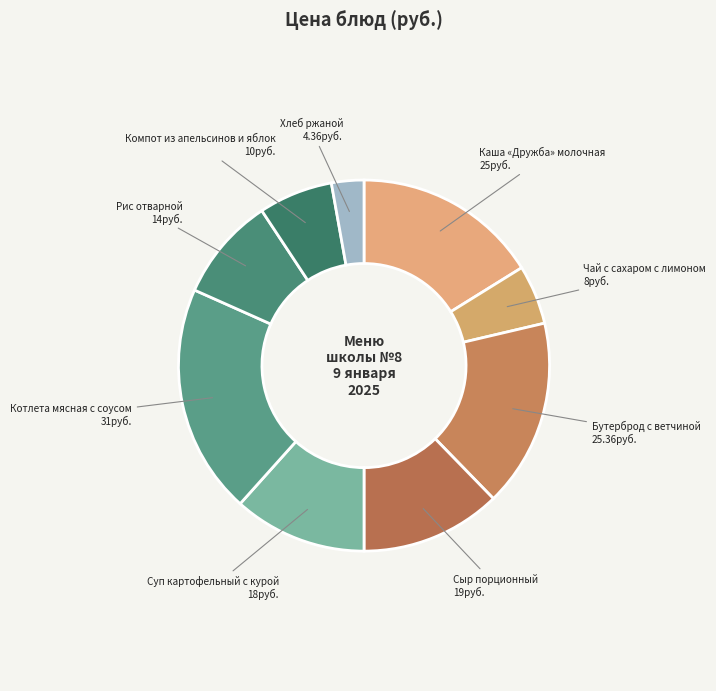

How many segments does this pie chart have?

9